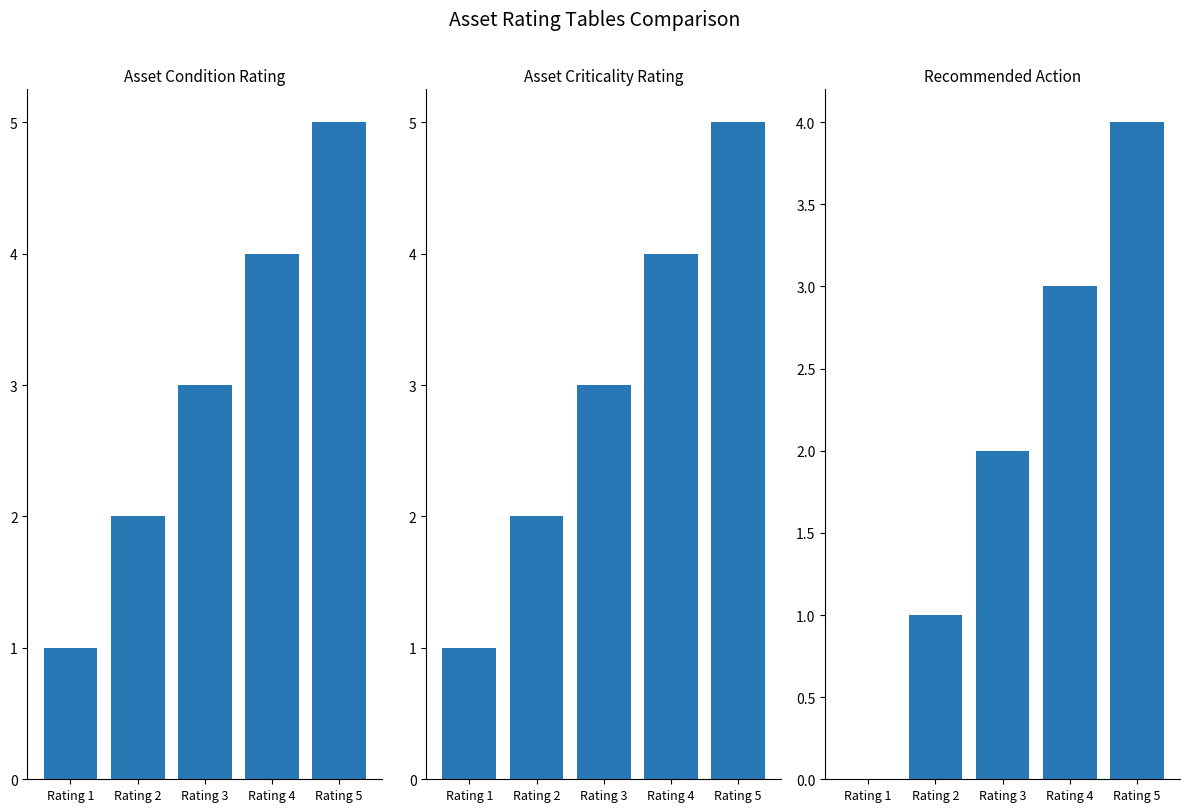

How many Recommended Action values are between 1 and 3?

3